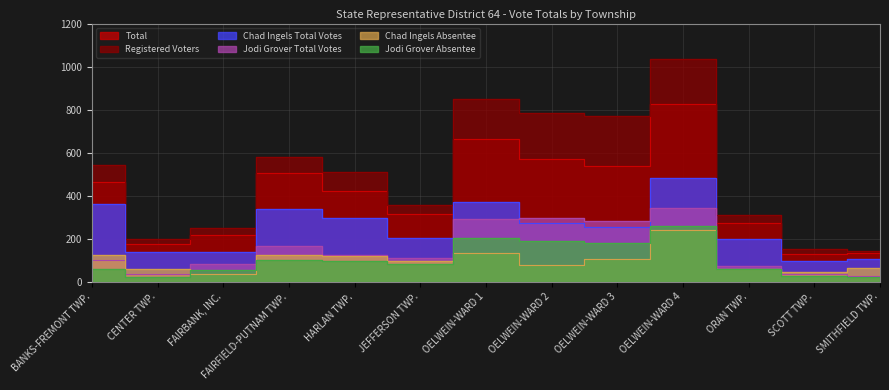

List the series in order of their peak value, highest first.

Registered Voters, Total, Chad Ingels Total Votes, Jodi Grover Total Votes, Jodi Grover Absentee, Chad Ingels Absentee